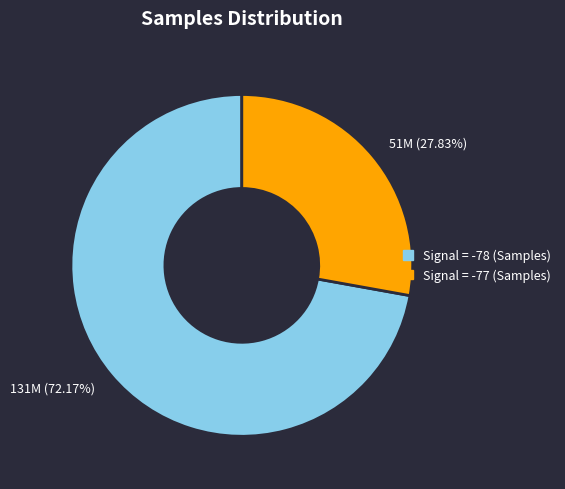

Rank the categories by value from highest to lowest.

Signal = -78 (Samples), Signal = -77 (Samples)